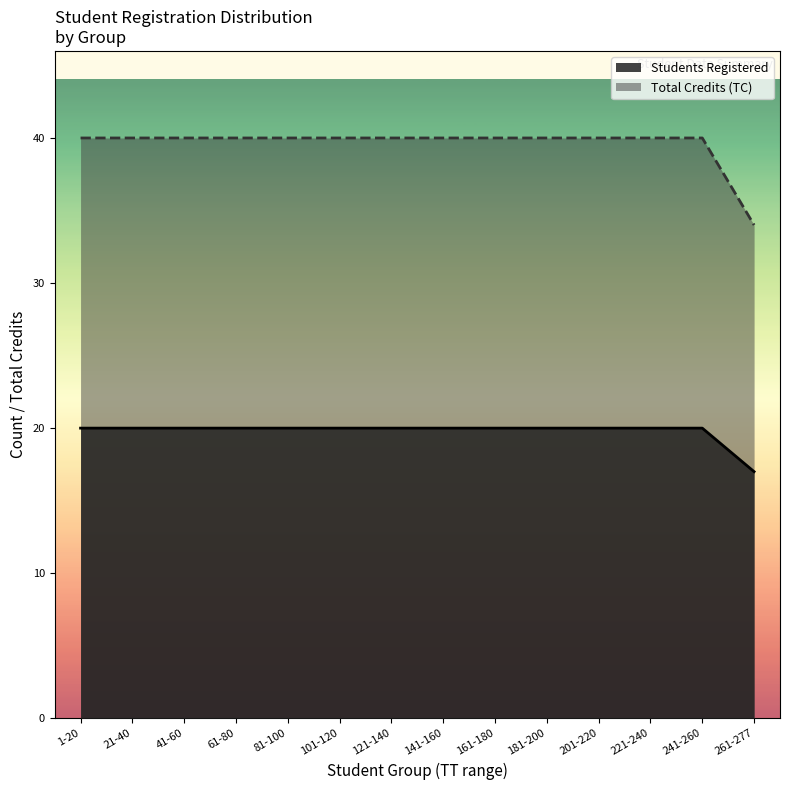

Does the chart display data point markers on the line(s)?

No